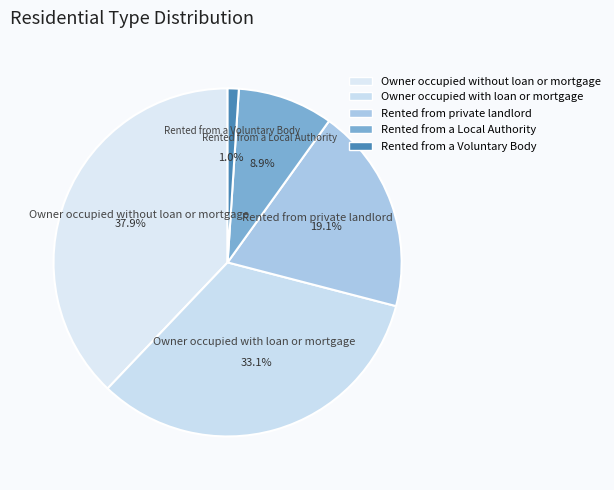

True or false: Rented from a Voluntary Body accounts for 1% of the total.

True